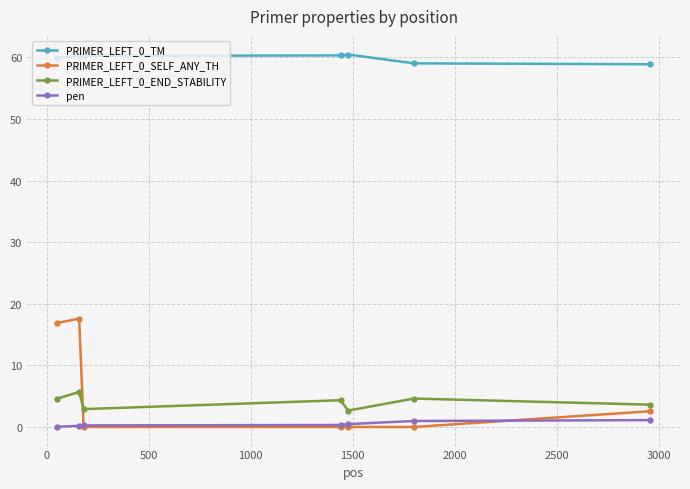

True or false: PRIMER_LEFT_0_TM has more than 0 interior local peaks.

True